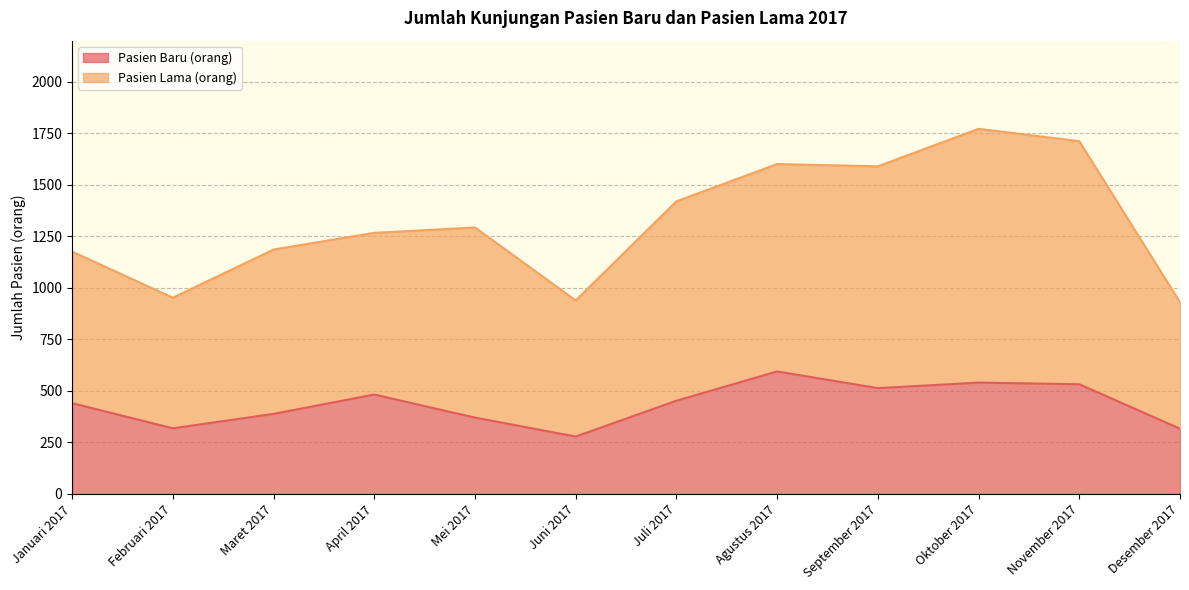

True or false: Pasien Lama (orang) has a value of 939 at Juni 2017.

True